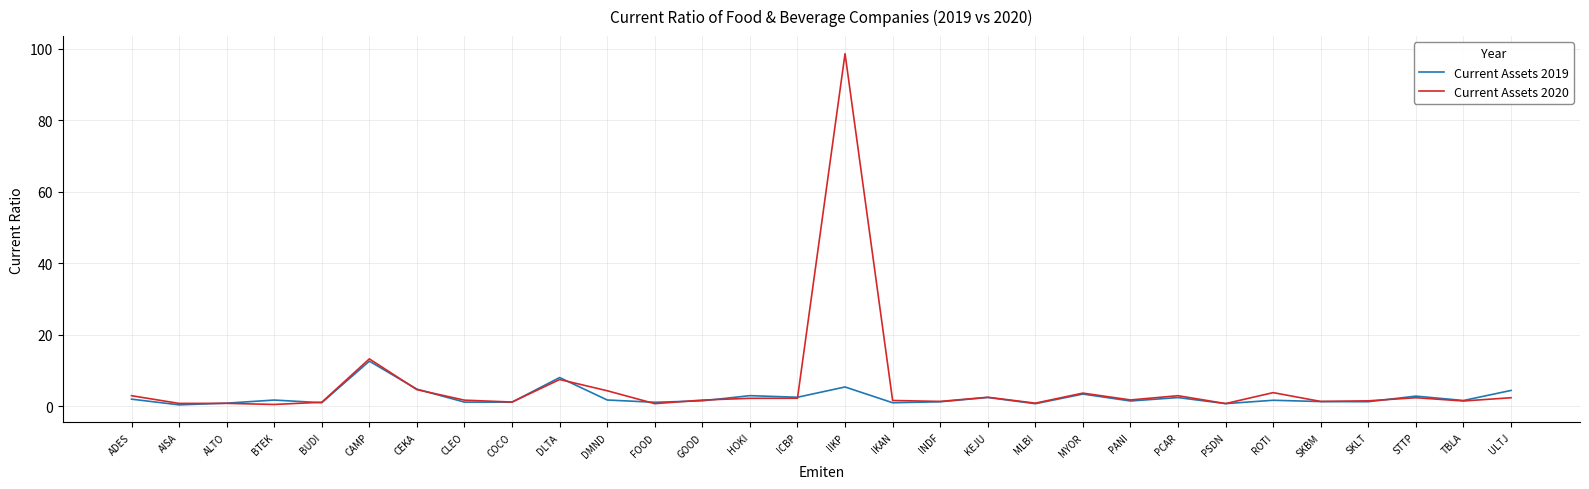

True or false: Current Assets 2020 and Current Assets 2019 cross at least once.

True